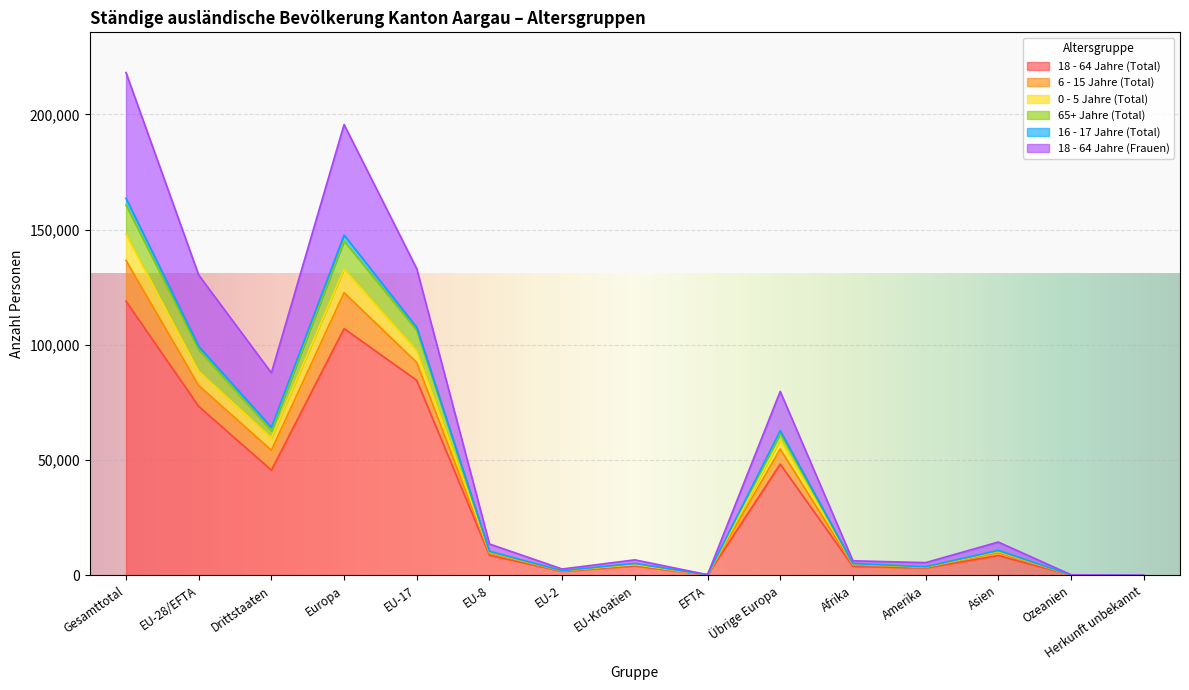

At which category does the chart reach its minimum across all series?

Herkunft unbekannt